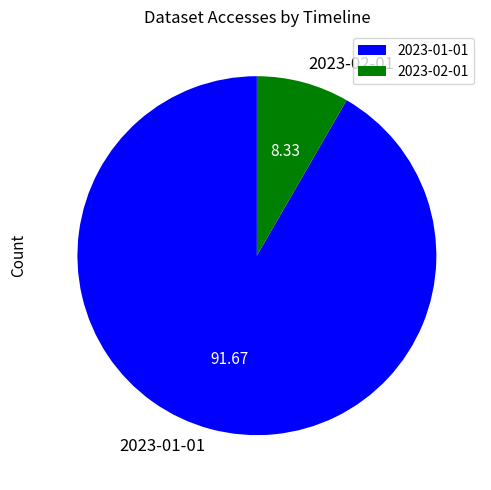

Which slice represents more than half of the pie?

2023-01-01